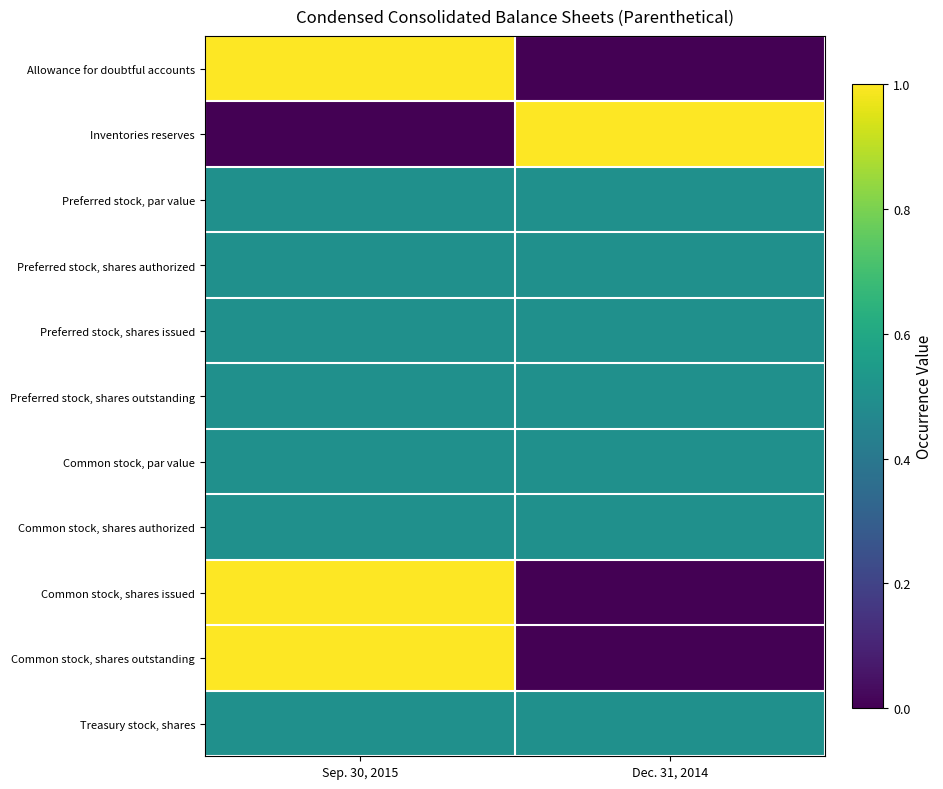

Rank the series at Dec. 31, 2014 from lowest to highest value.

Allowance for doubtful accounts, Common stock, shares issued, Common stock, shares outstanding, Preferred stock, par value, Preferred stock, shares authorized, Preferred stock, shares issued, Preferred stock, shares outstanding, Common stock, par value, Common stock, shares authorized, Treasury stock, shares, Inventories reserves